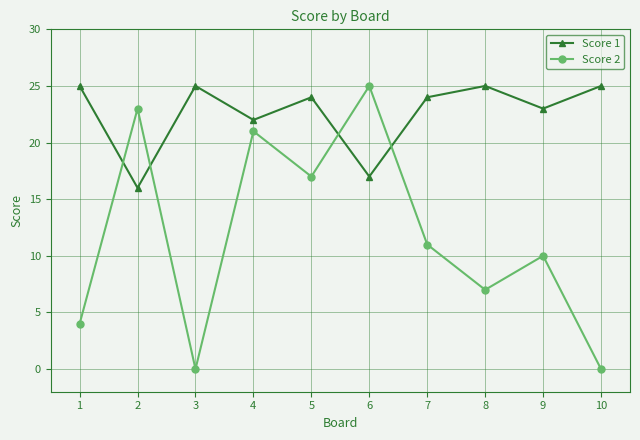

What are all the series names shown in the legend?

Score 1, Score 2